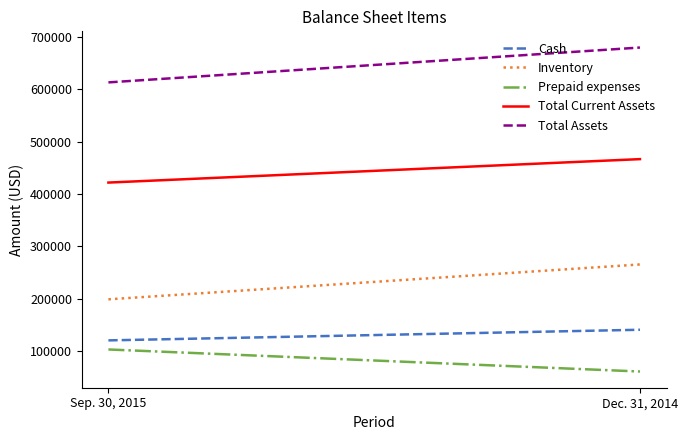

Is this an area chart (filled region under the line)?

No